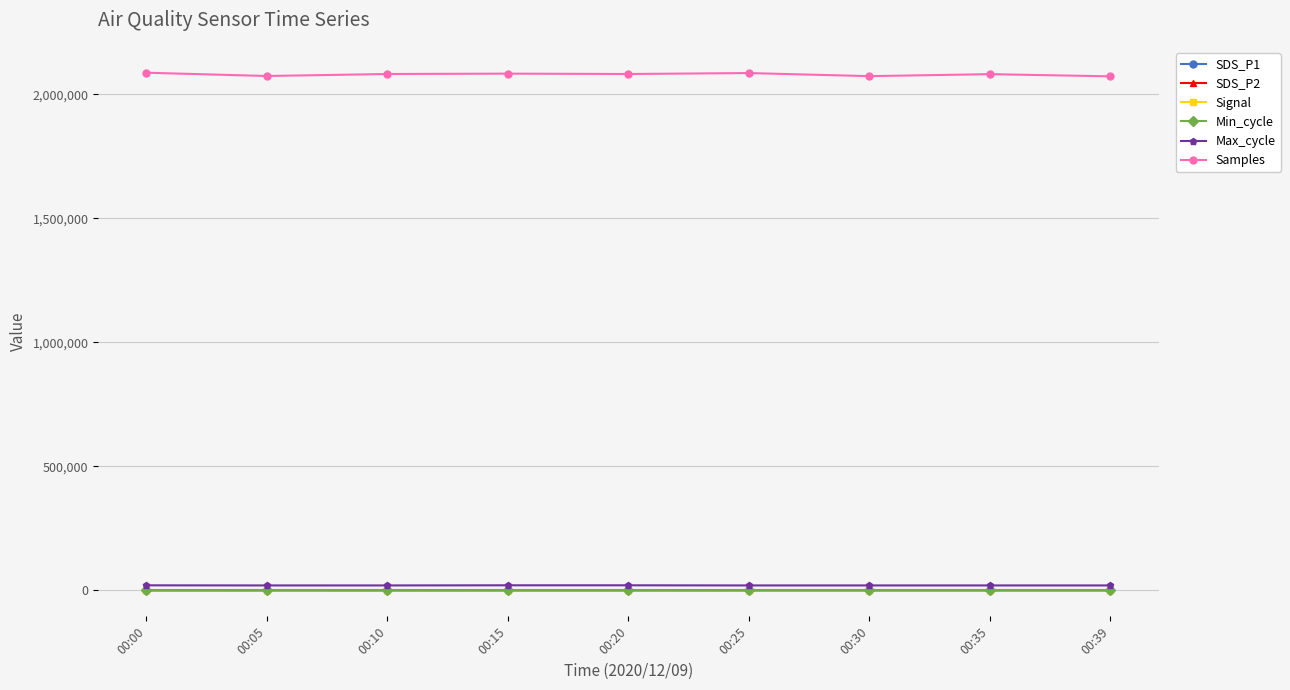

The value of Samples at 00:00 is 3749875.8. True or false?

False